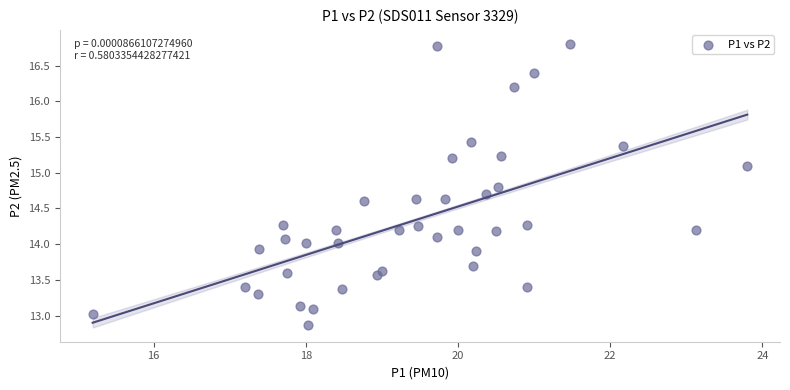

What is the range of X values (max minus min)?

8.6